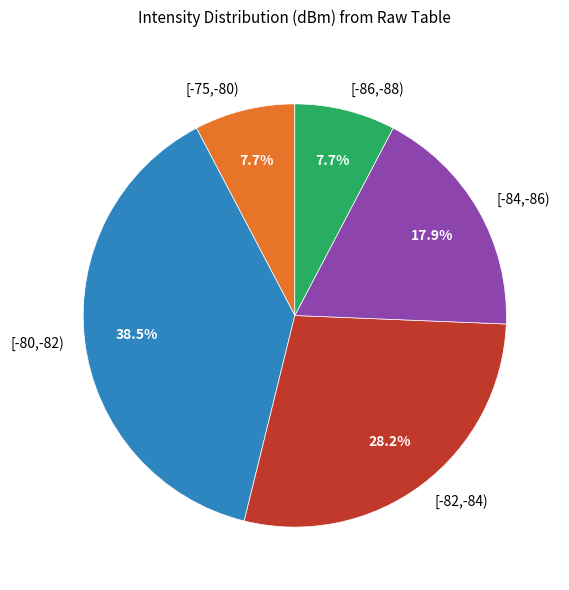

Between [-75,-80) and [-82,-84), which is larger?

[-82,-84)